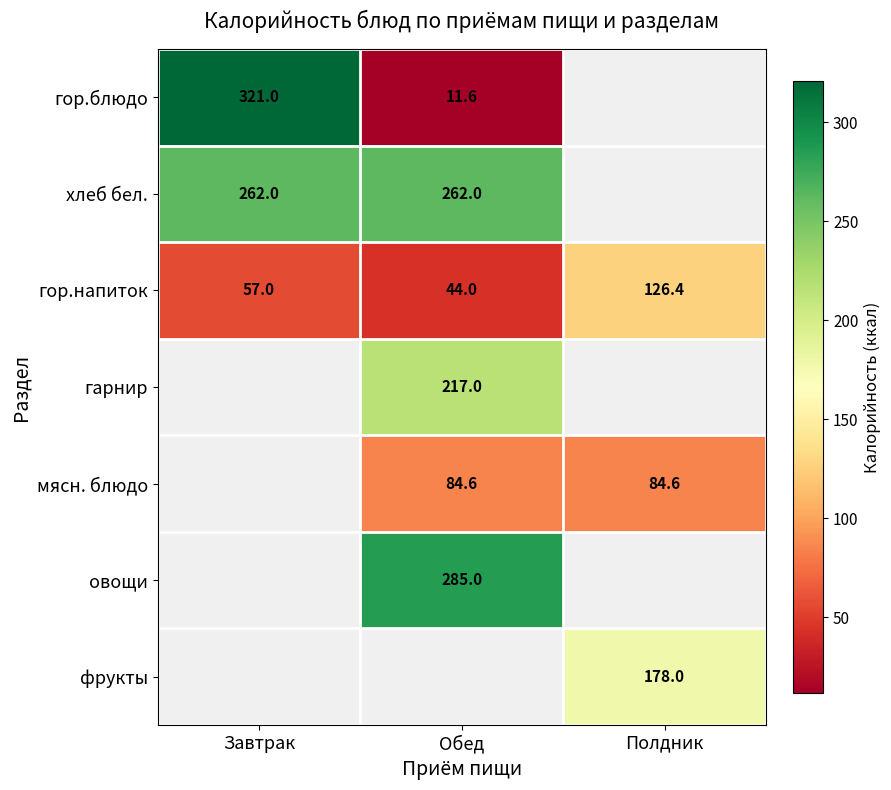

The value of гор.напиток at Полдник is 126.4. True or false?

True